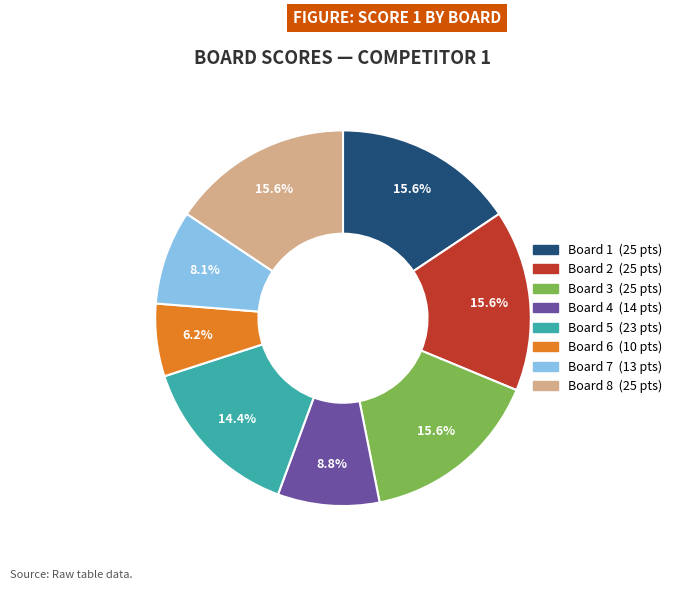

Is it true that Board 4 is 9% of the pie?

True